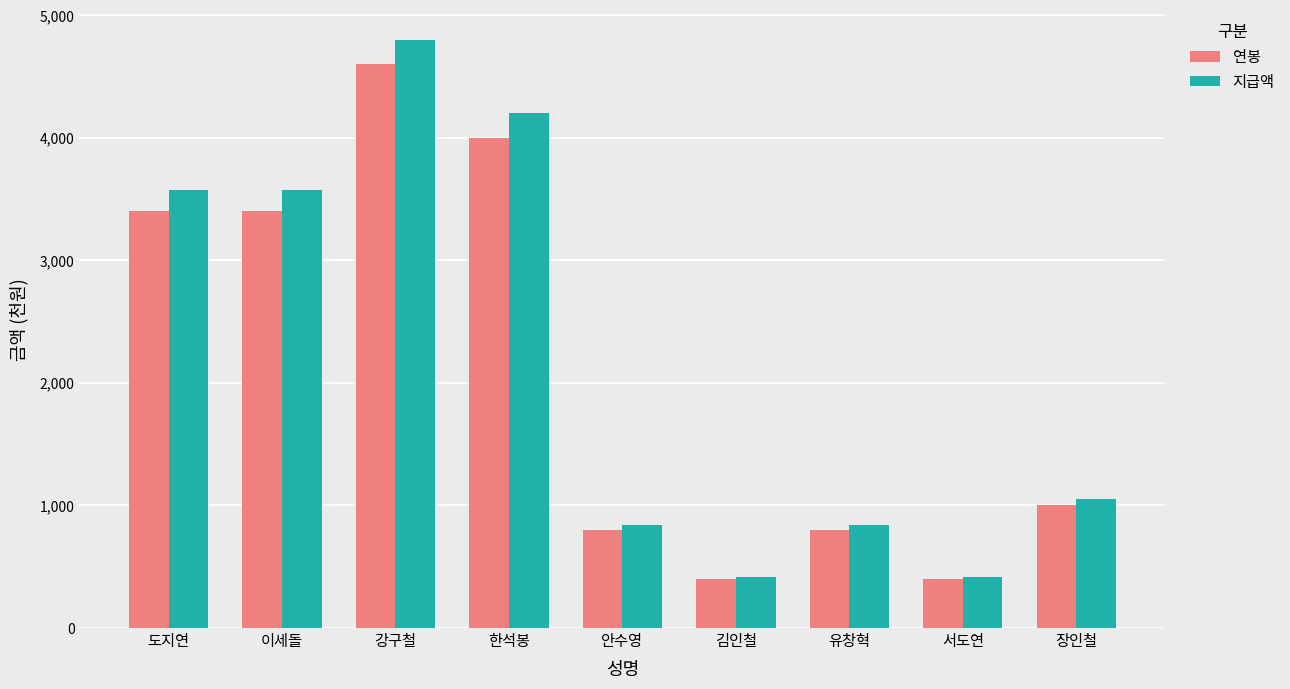

What is the average value of the 연봉 series?

2089